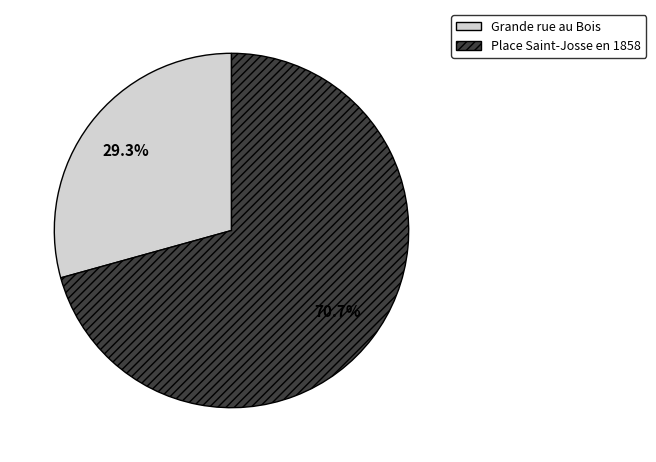

How many segments does this pie chart have?

2